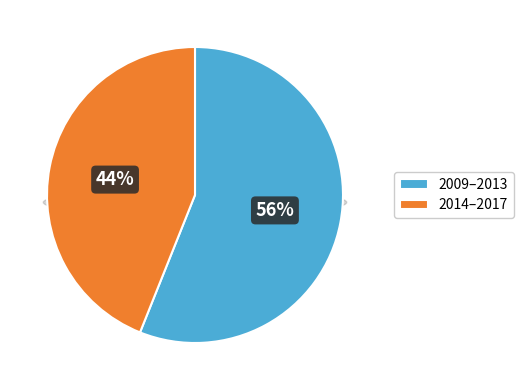

Combined, do 27 and 35 account for over 50%?

No